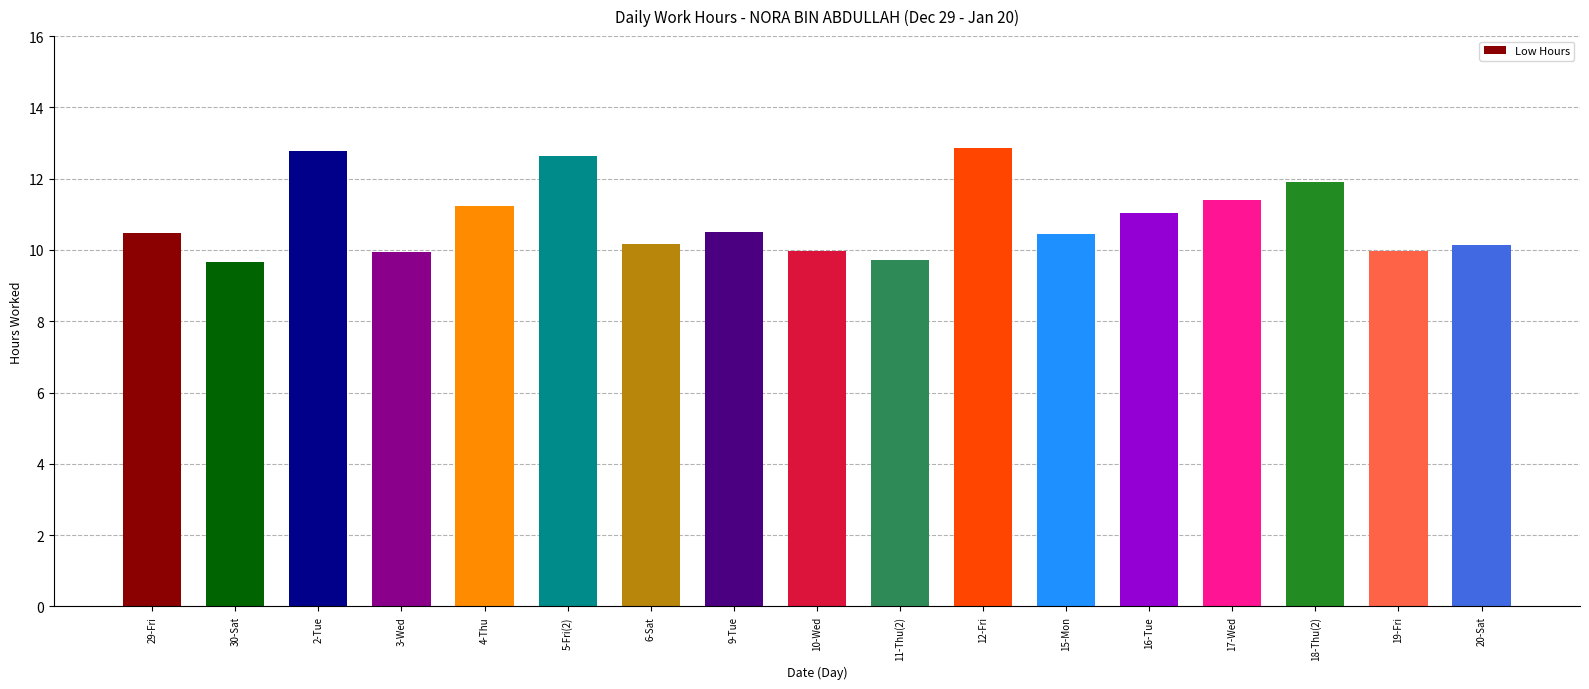

Does the chart contain any negative values?

No